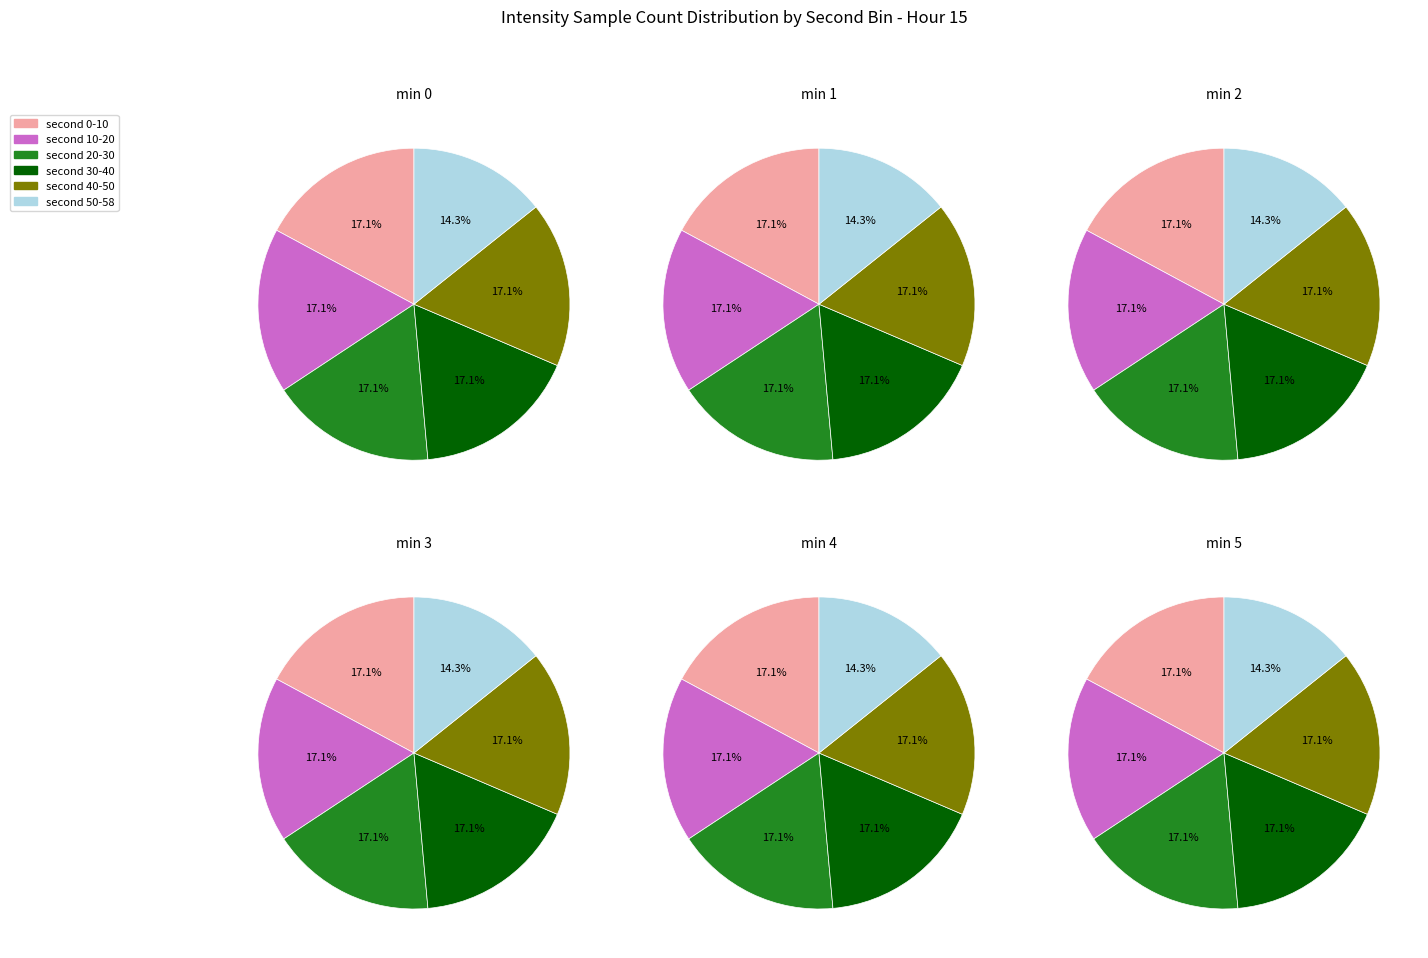

What is the difference between the highest and lowest values at 2?

1